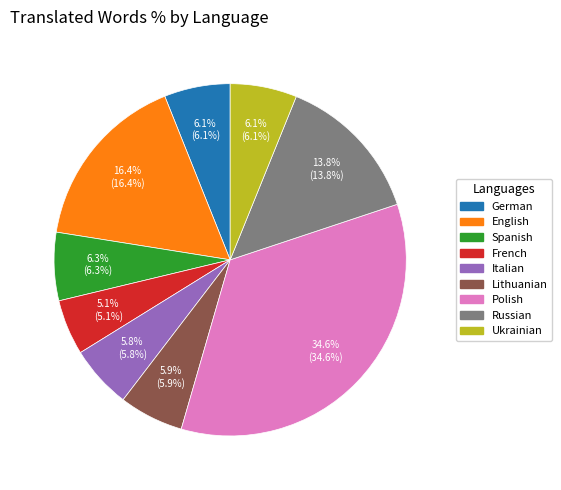

How many slices are in this pie chart?

9